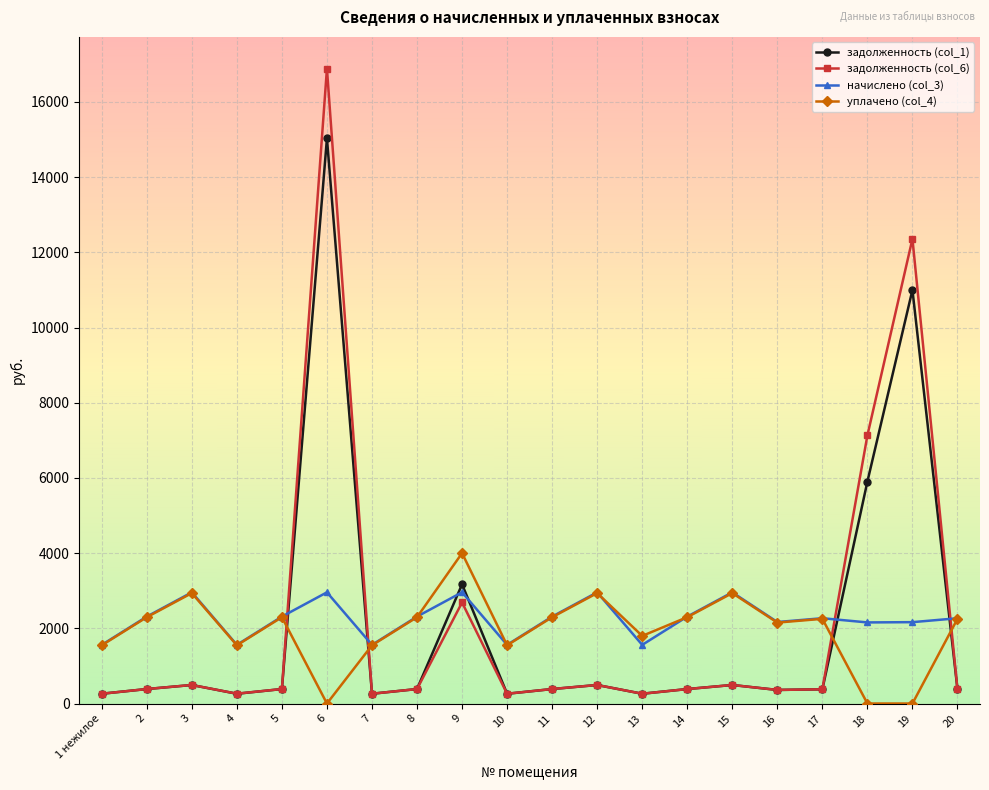

Which series has the widest spread of values?

задолженность (col_6)